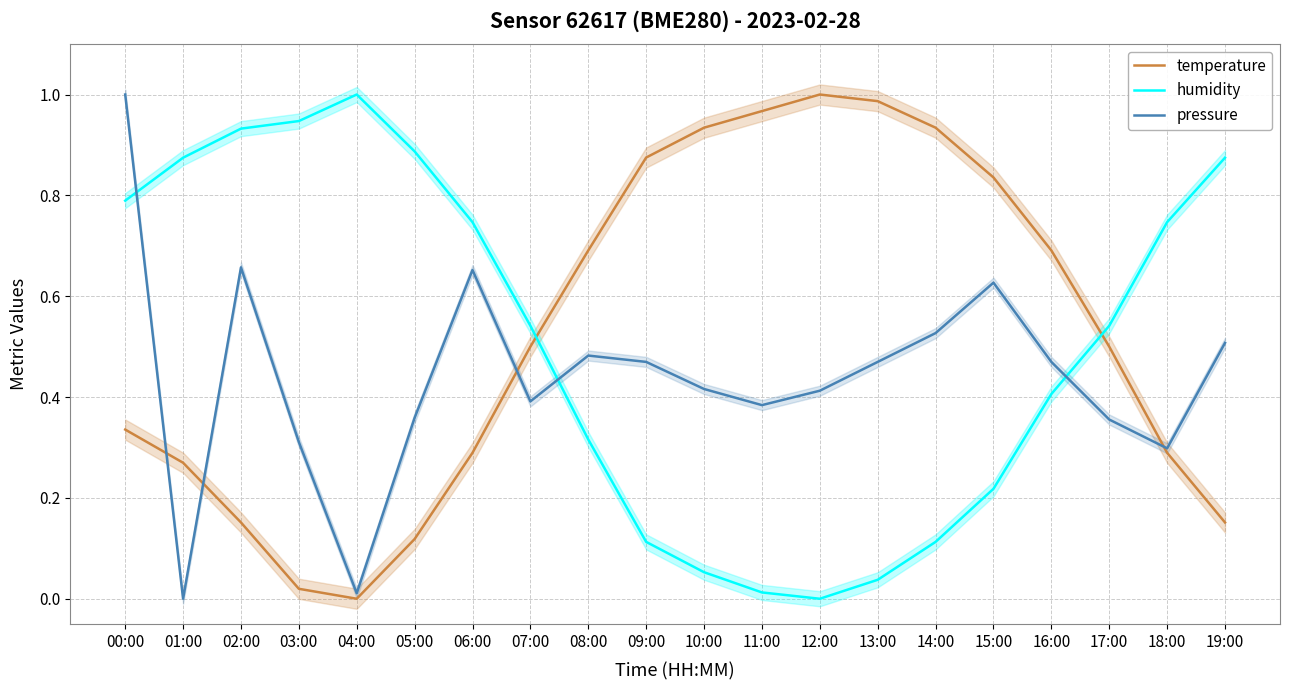

Count the number of categories in the chart.

20